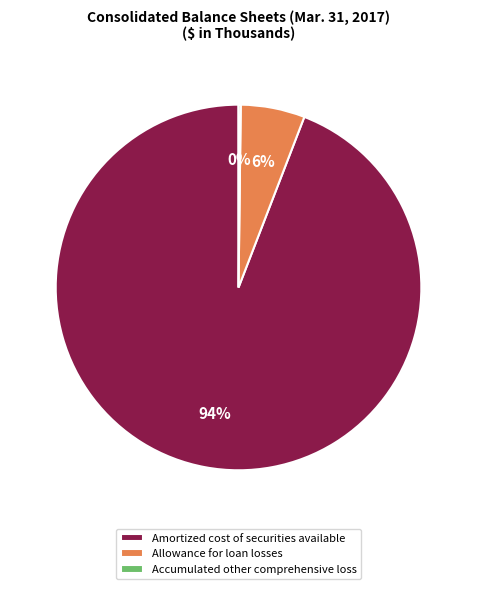

Which category has the biggest portion of the pie?

Amortized cost of securities available